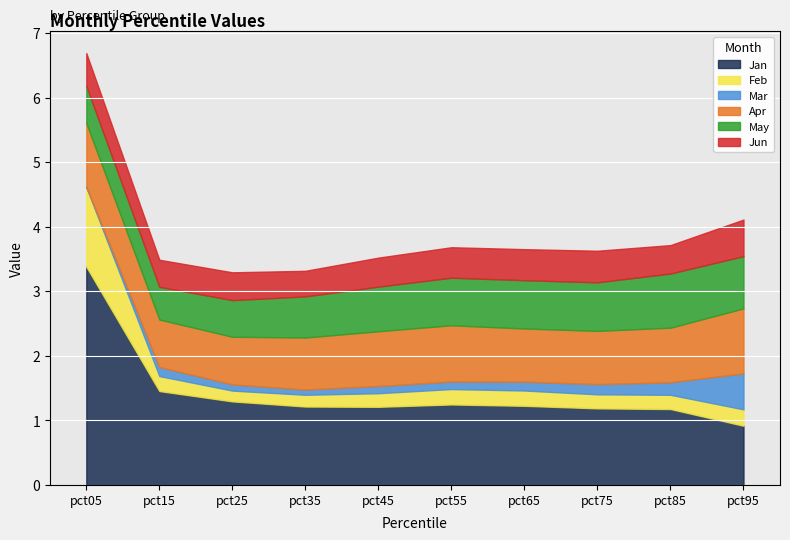

True or false: Mar and Jan intersect in this chart.

False